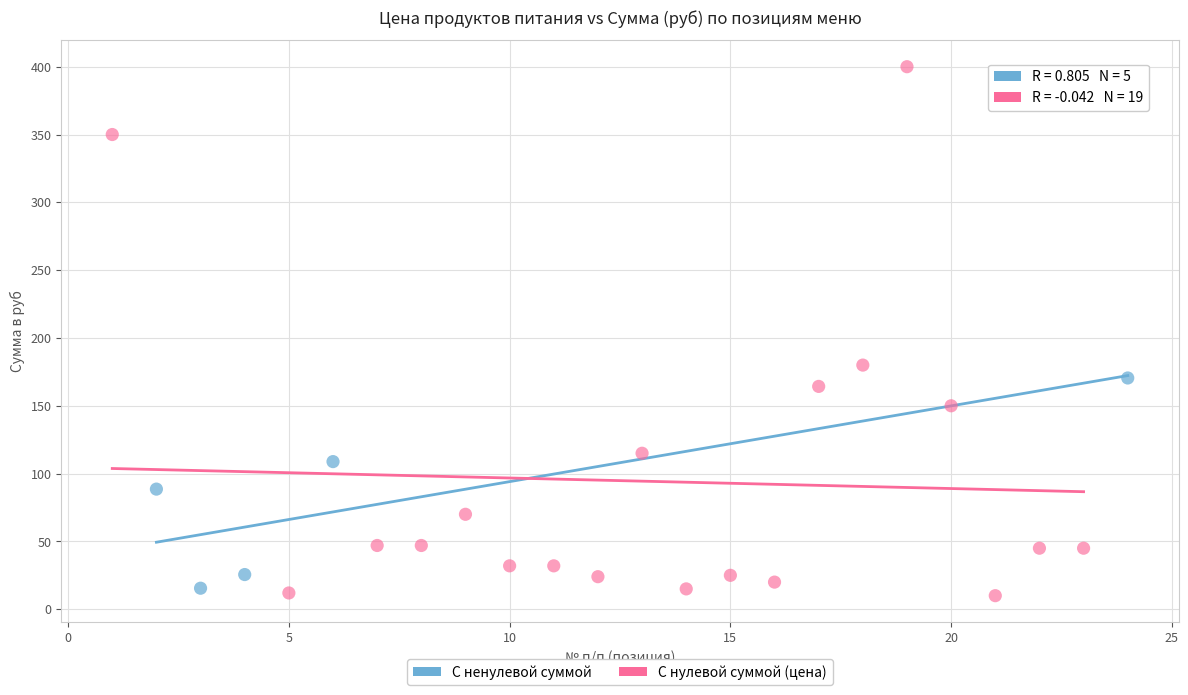

What are all the series names shown in the legend?

С ненулевой суммой, С нулевой суммой (цена)